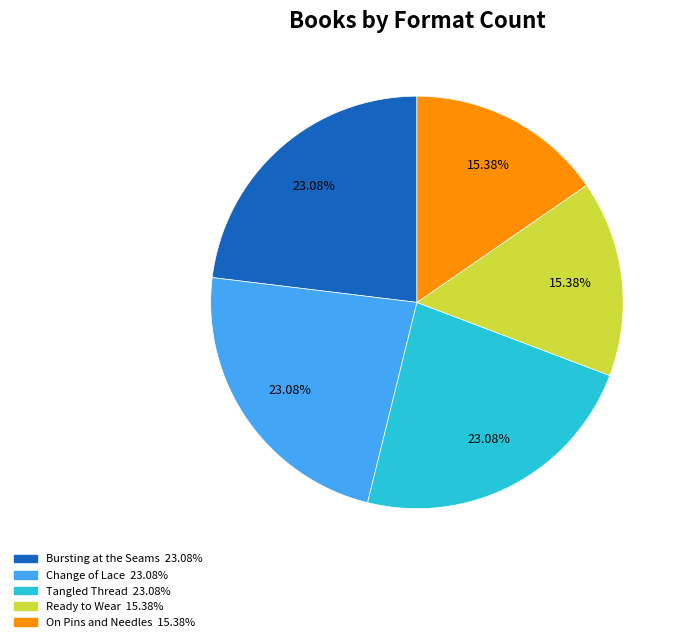

Does Ready to Wear account for over 50% of the chart?

No